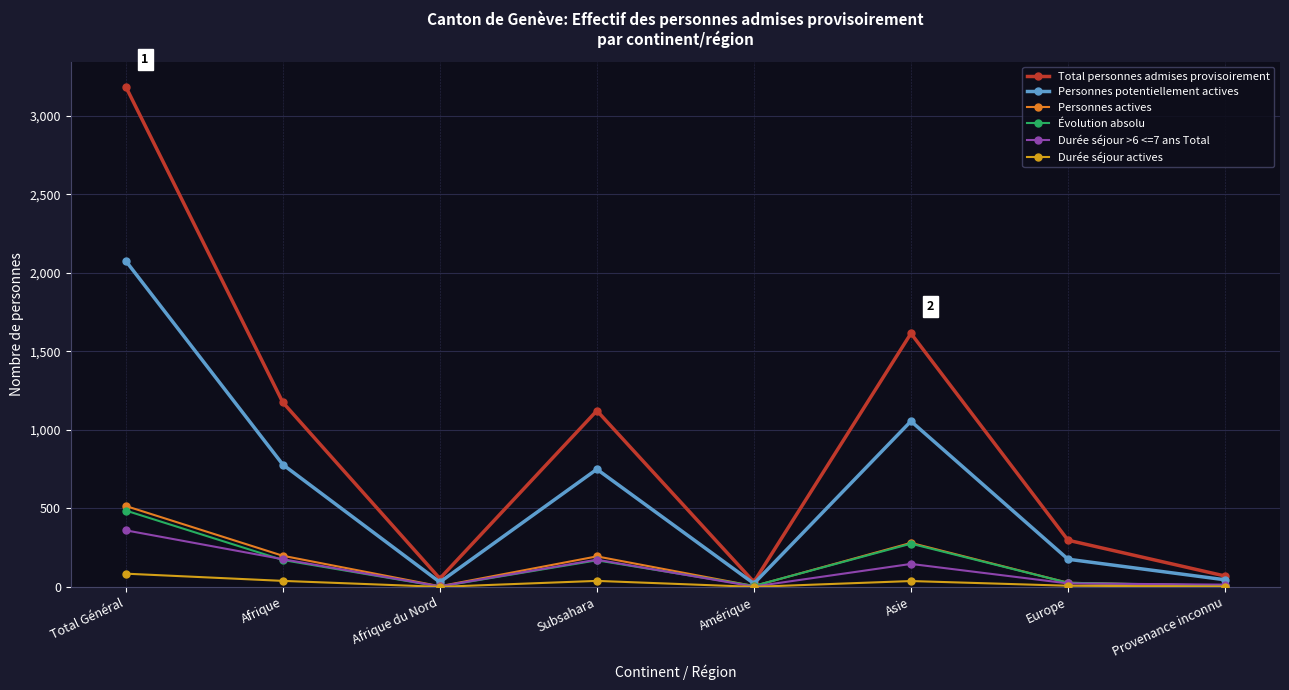

In Durée séjour actives, how many points are lower than both neighbors (excluding endpoints)?

2